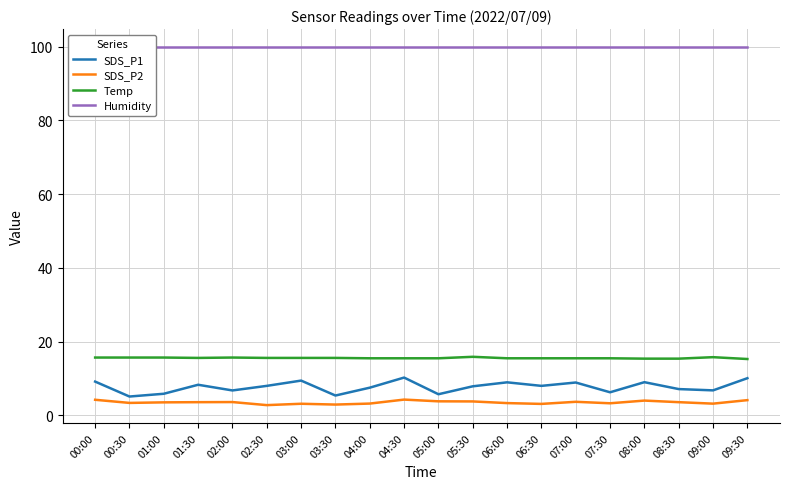

What is the difference between the maximum and minimum values in the SDS_P2 series?

1.5